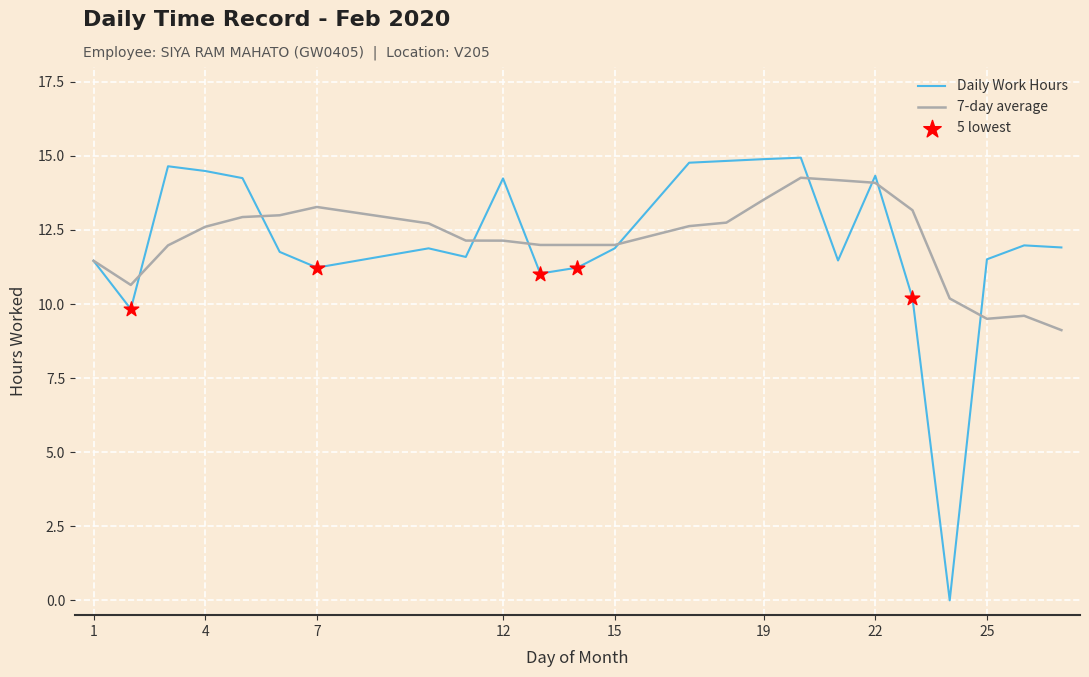

What is the maximum value for 7-day average?

14.3